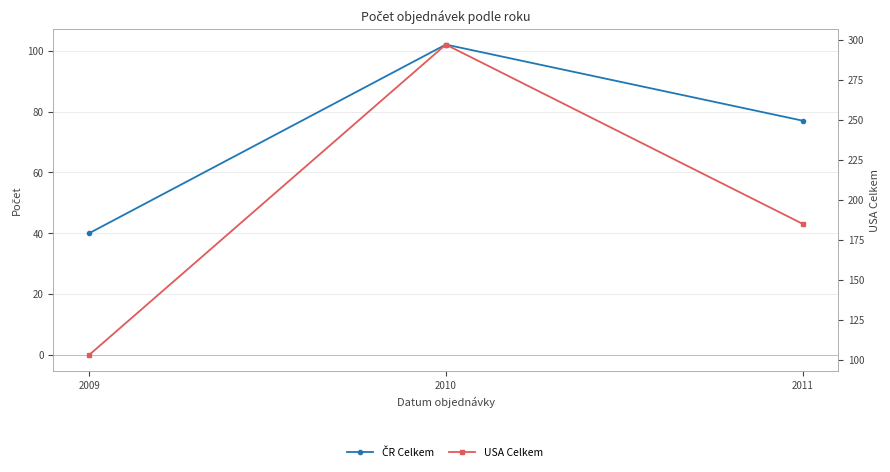

Reading left to right, list all the values displayed in this chart.

ČR Celkem: 2009=40	2010=102	2011=77
USA Celkem: 2009=103	2010=297	2011=185